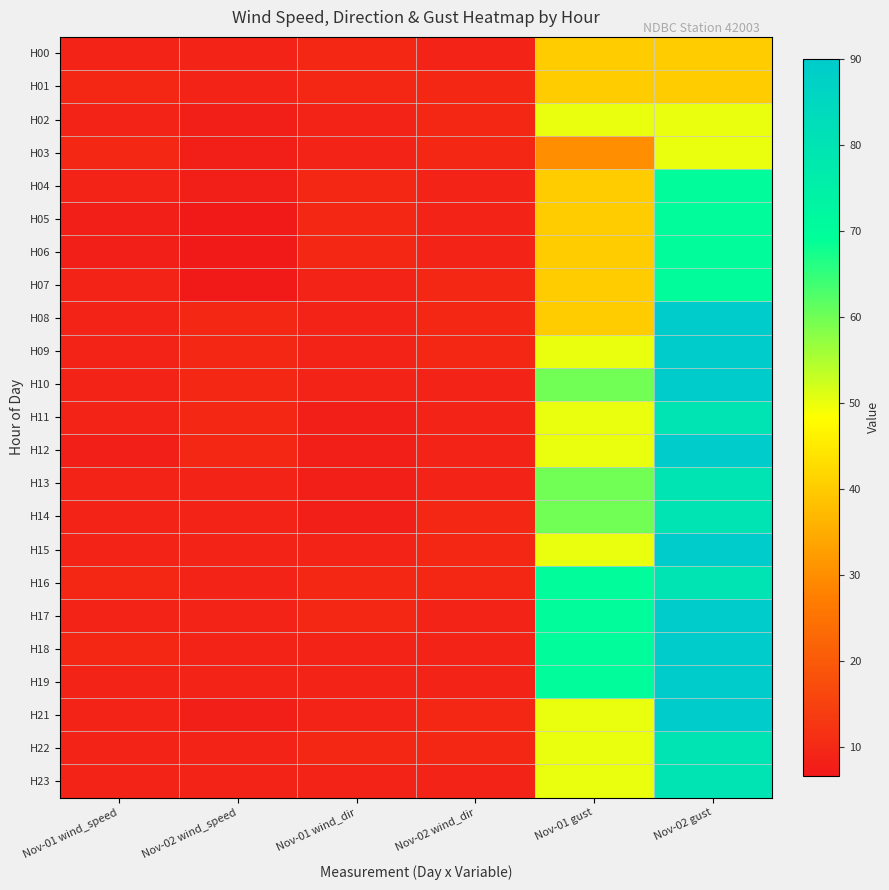

What is the maximum value shown in the chart?

90.0